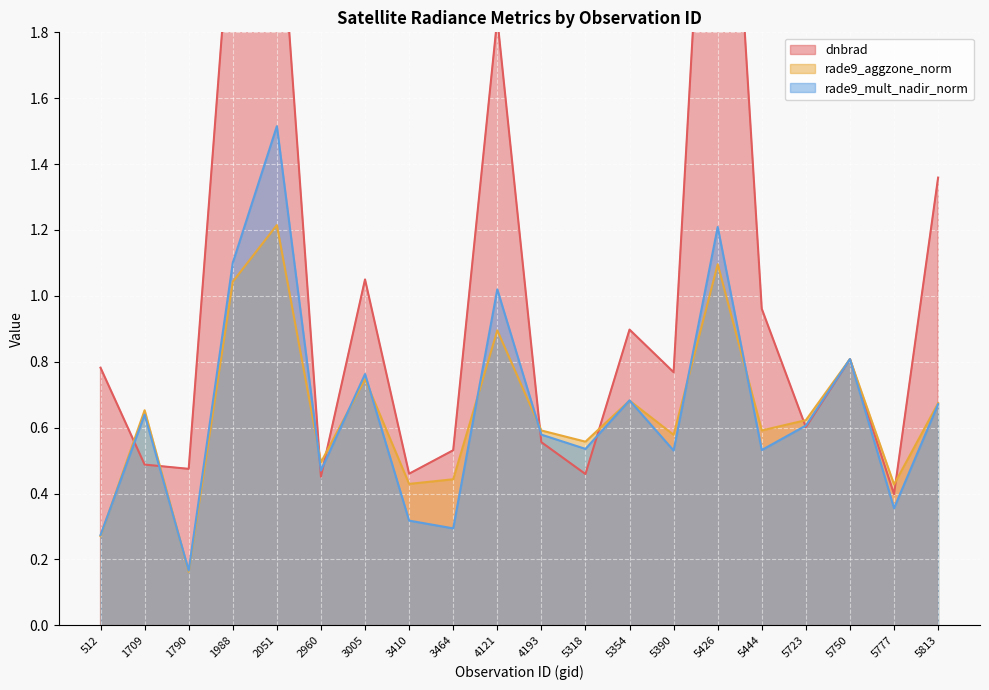

What is the sum of all rade9_aggzone_norm values?

13.0